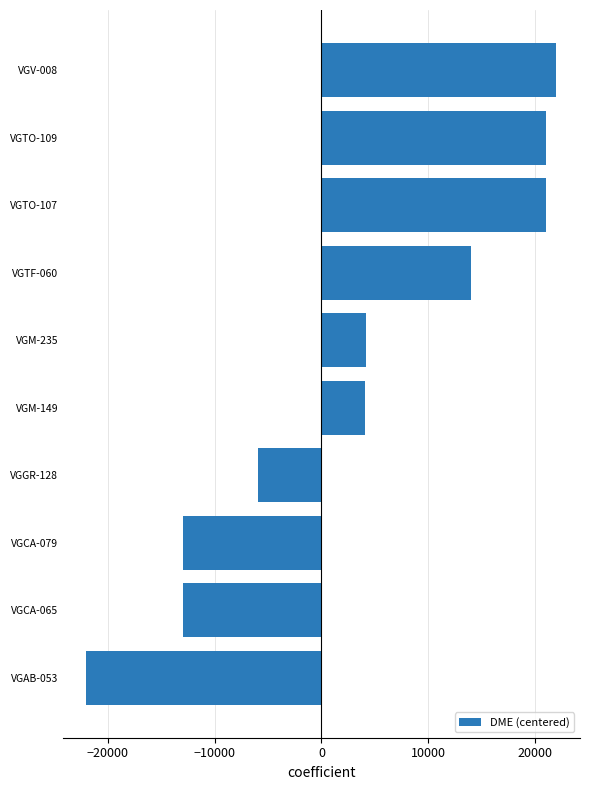

What is the difference between the second highest and second lowest values?

34046